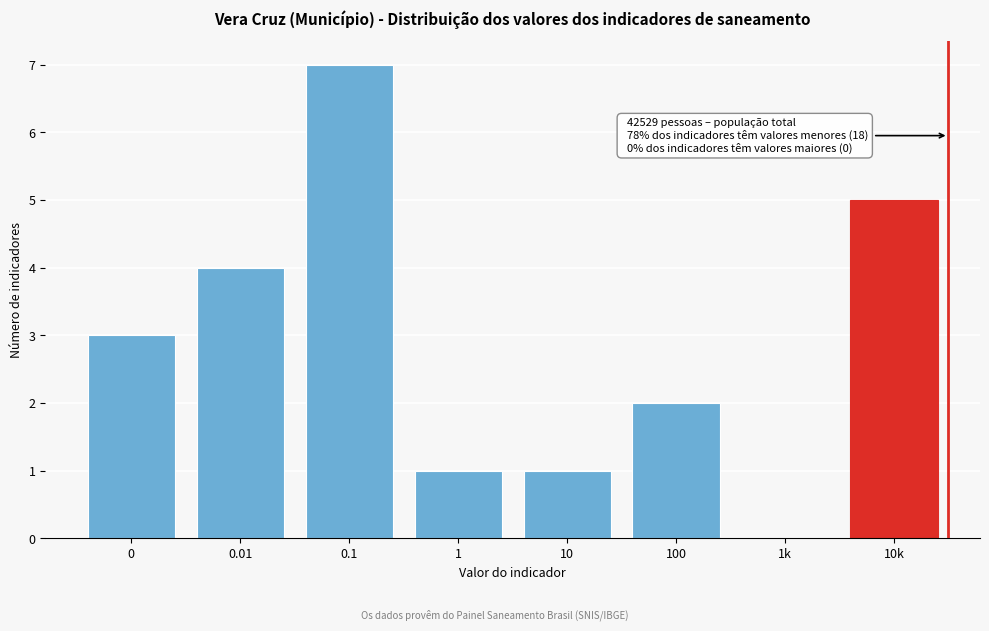

Reading right to left, extract all data points from this chart.

10k=5	1k=0	100=2	10=1	1=1	0.1=7	0.01=4	0=3